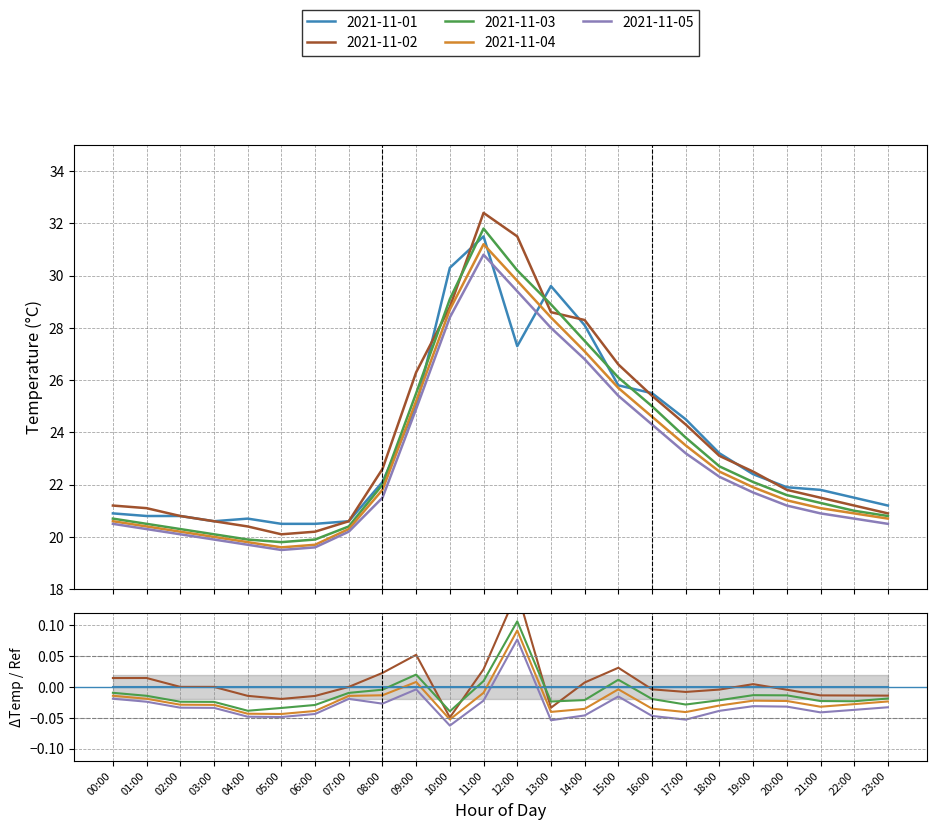

Which has a higher value, 05:00 or 11:00?

11:00